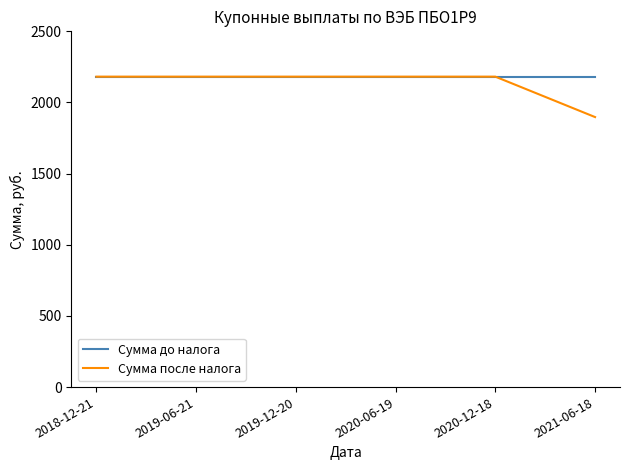

Rank the series at 2021-06-18 from highest to lowest value.

Сумма до налога, Сумма после налога